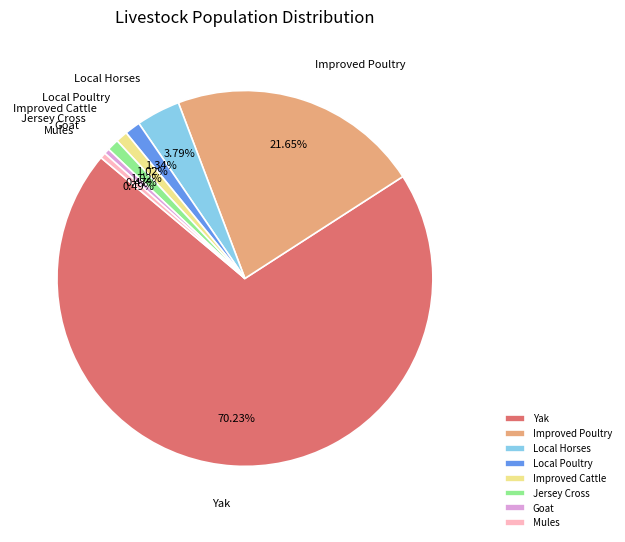

What is the ratio of the value at Local Horses to the value at Local Poultry?

2.8